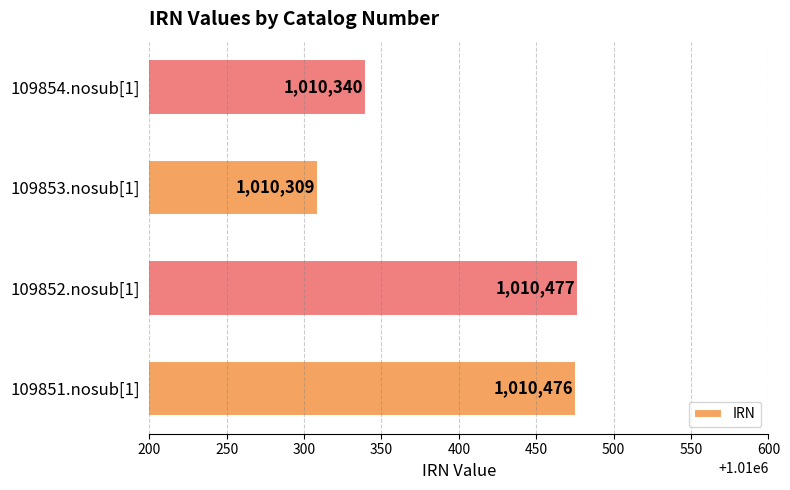

What is the maximum value shown in the chart?

1010477